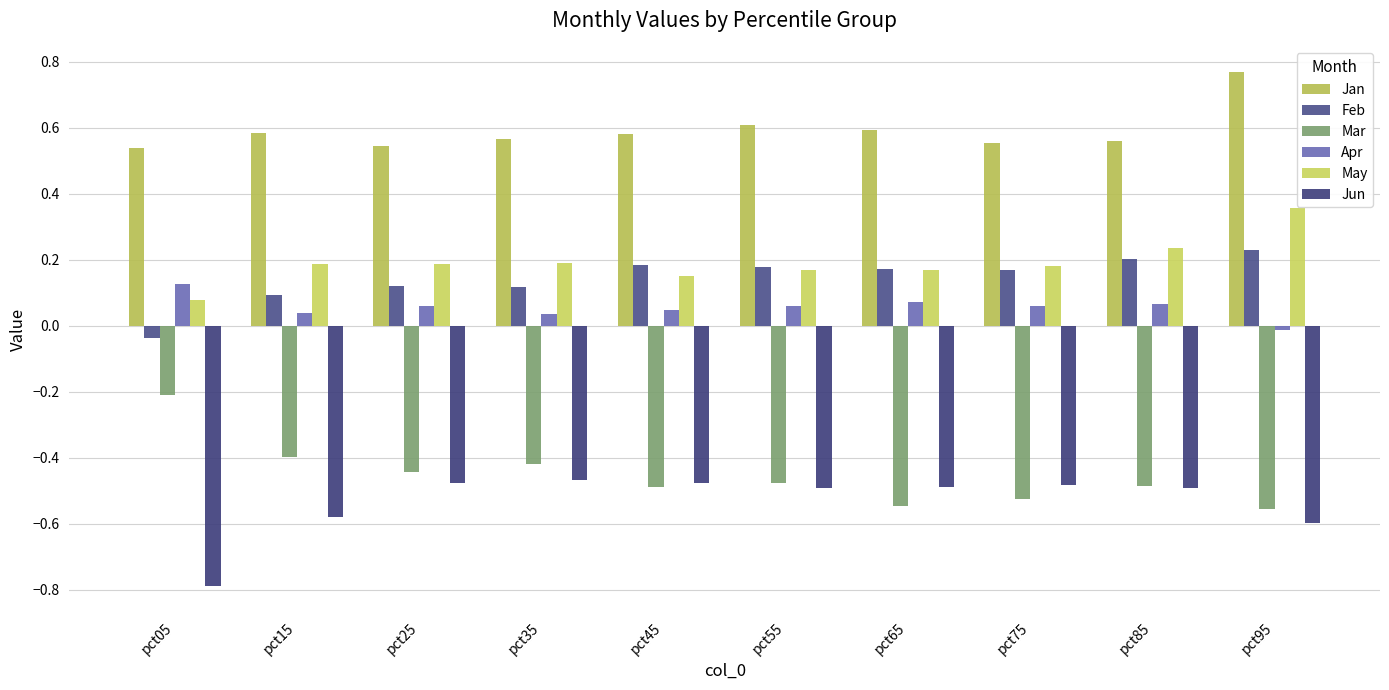

Is it true that May equals 0.2 at pct55?

False